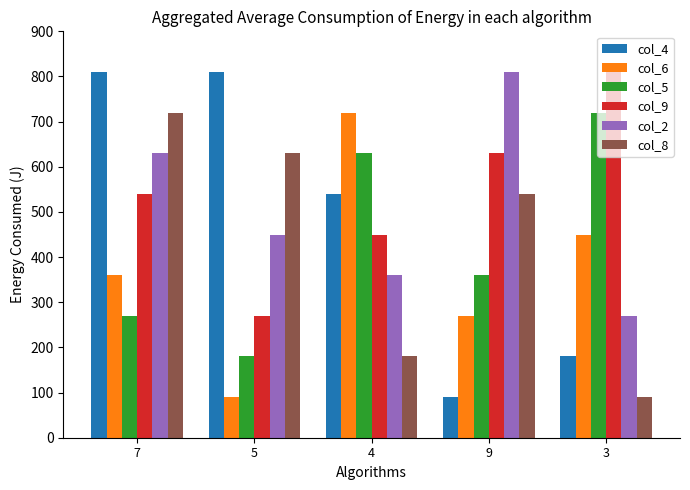

What is the smallest value displayed?

90